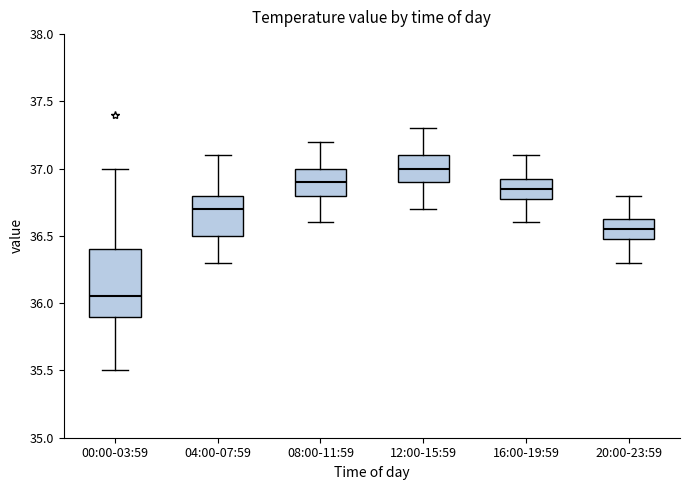

Which box's median line is the lowest?

00:00-03:59